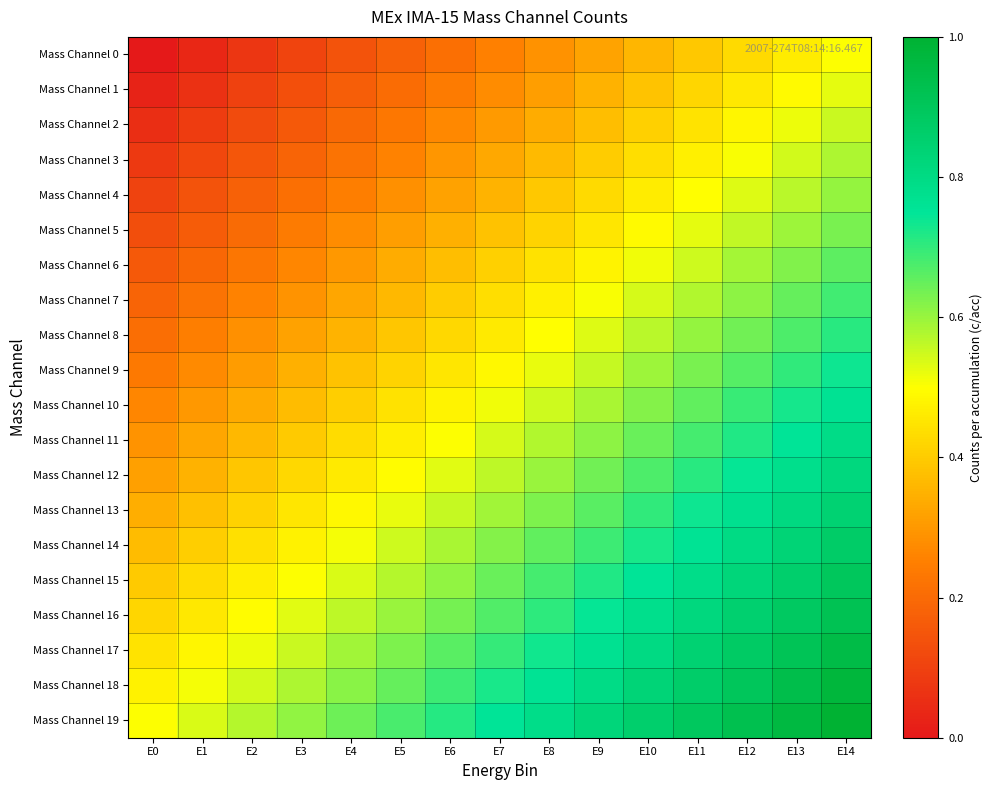

At E10, list the series in order from smallest to largest.

Mass Channel 0, Mass Channel 1, Mass Channel 2, Mass Channel 3, Mass Channel 4, Mass Channel 5, Mass Channel 6, Mass Channel 7, Mass Channel 8, Mass Channel 9, Mass Channel 10, Mass Channel 11, Mass Channel 12, Mass Channel 13, Mass Channel 14, Mass Channel 15, Mass Channel 16, Mass Channel 17, Mass Channel 18, Mass Channel 19